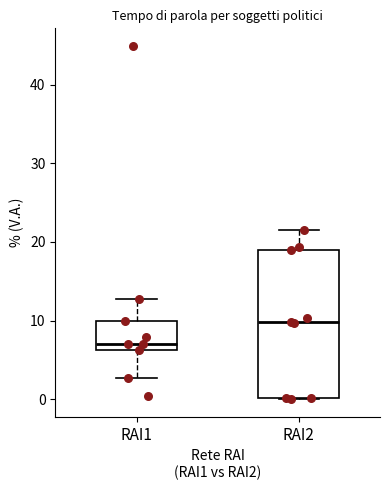

Where does the median line of the box for RAI1 sit on the y-axis? The values are not printed on the chart, so give them approximately, as read against the axis.

7